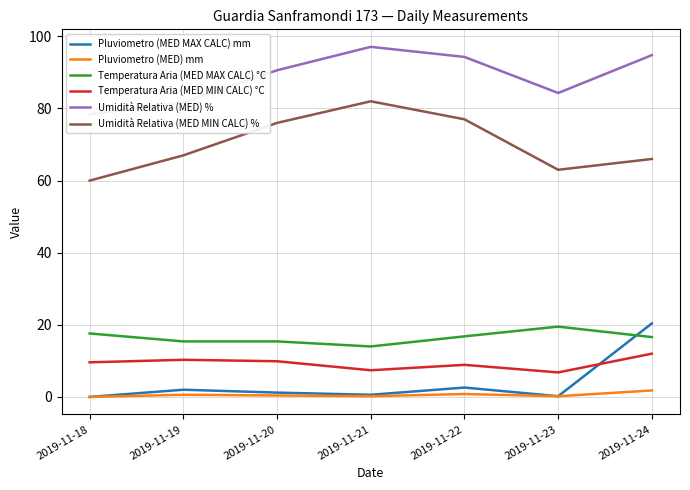

Which series has the largest total across all categories?

Umidità Relativa (MED) %